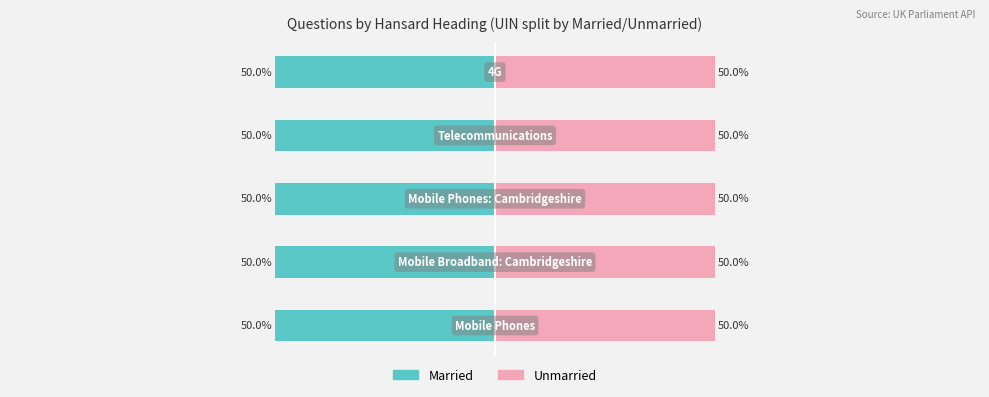

Are the bars horizontal?

Yes